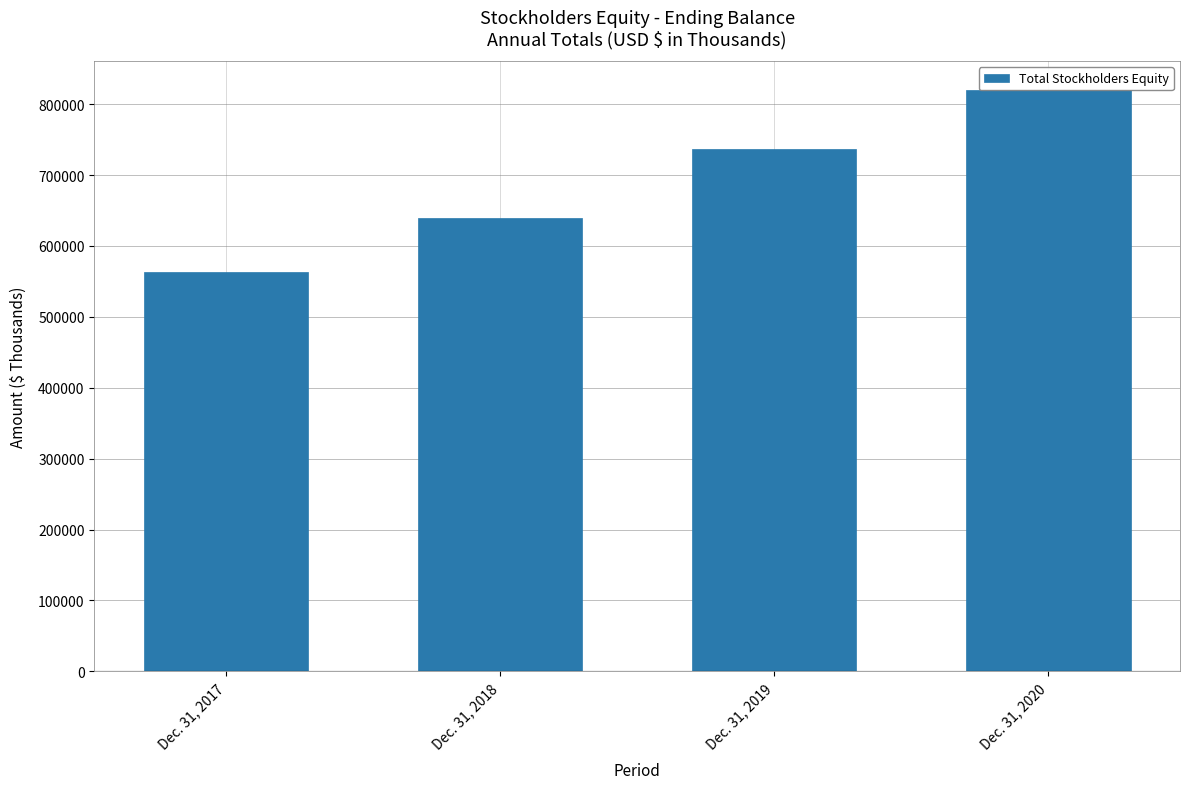

What is the sum of the values at Dec. 31, 2019 and Dec. 31, 2020?

1556419